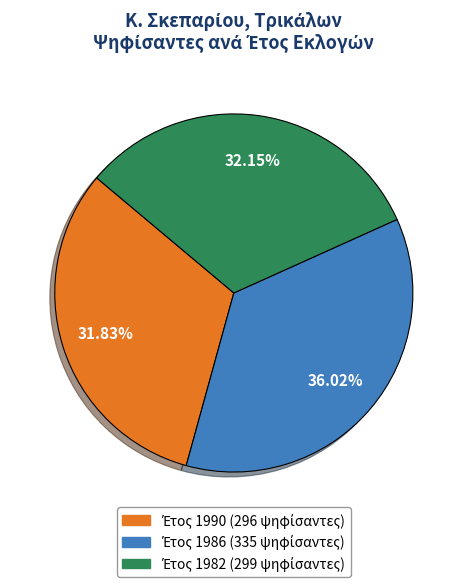

Is there a majority slice in this chart?

No